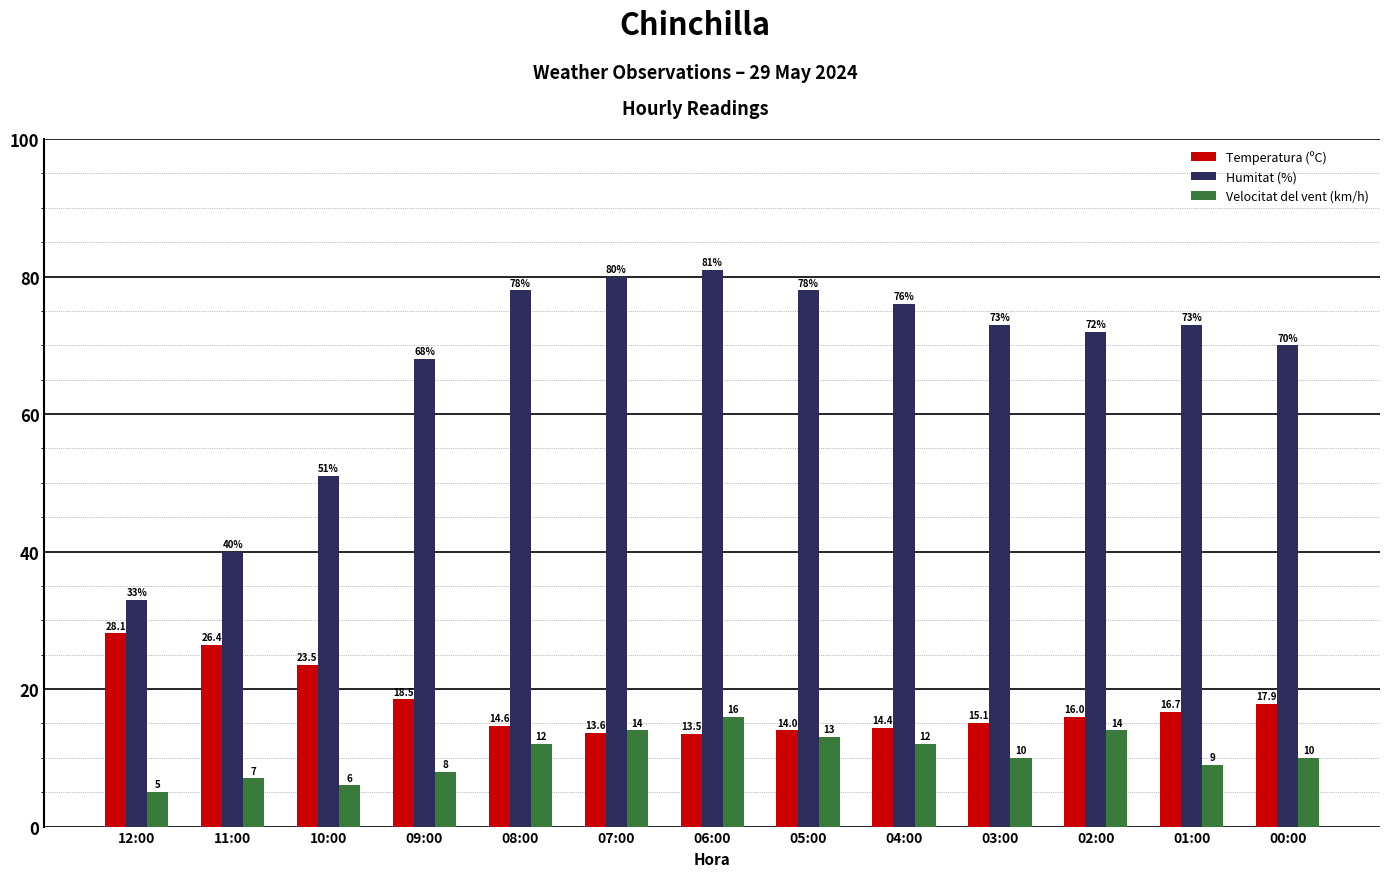

Where is Temperatura (ºC) nearest to the value 20?

09:00